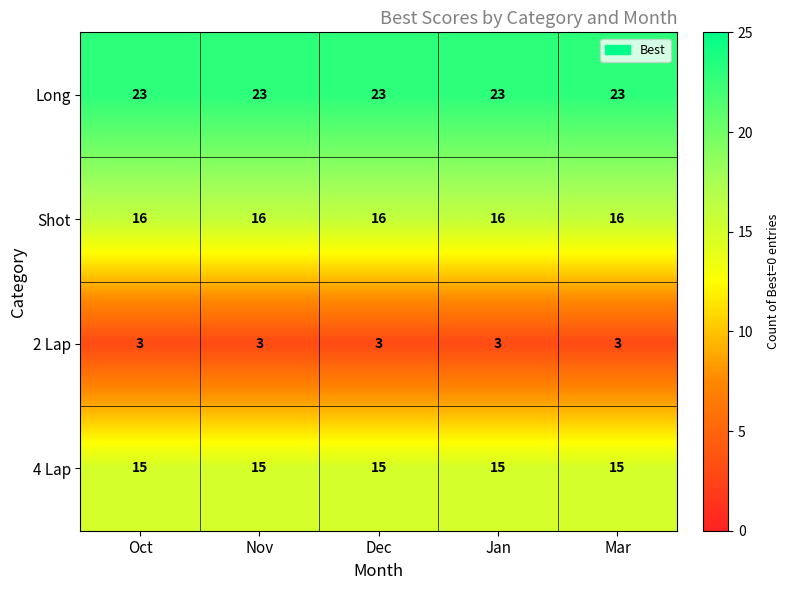

What is the maximum value shown in the chart?

23